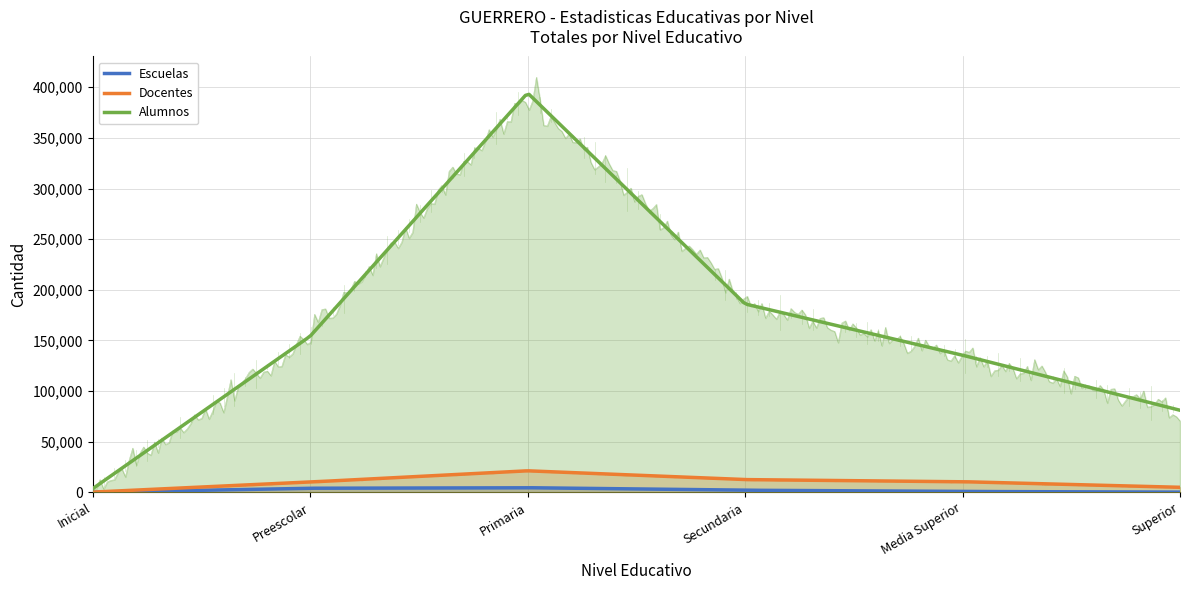

What is the difference between the highest and lowest values at Inicial?

3508